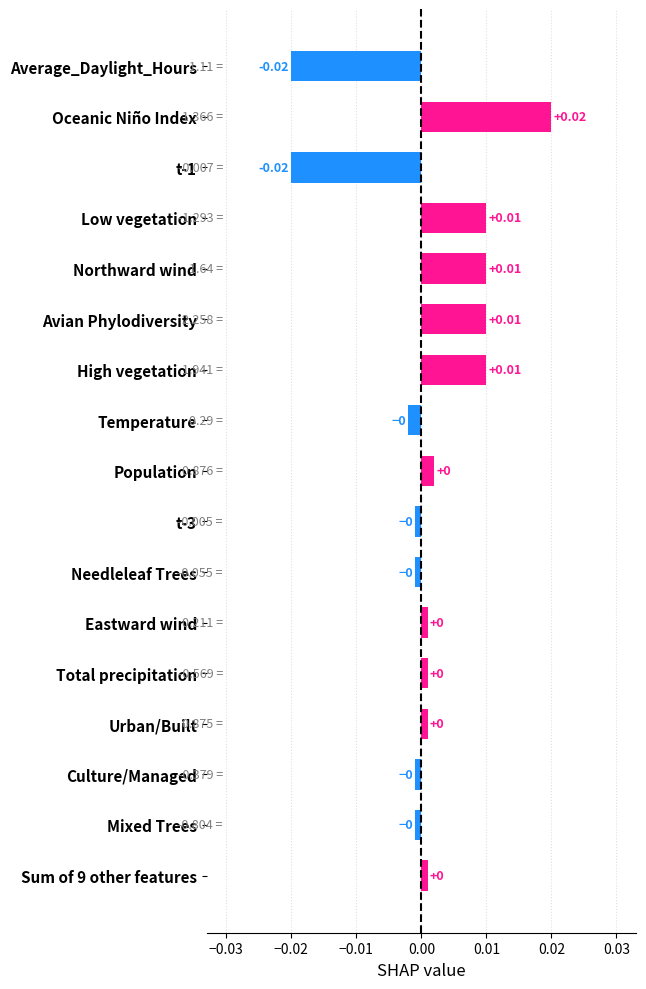

Between Northward wind and Eastward wind, which is larger?

Northward wind